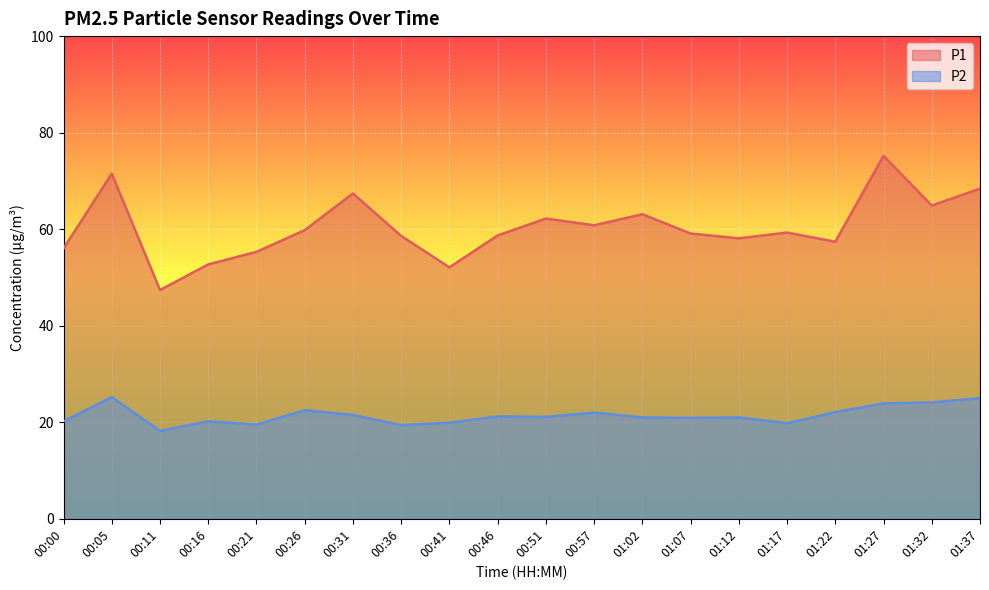

Is it true that P2 equals 13.1 at 01:12?

False